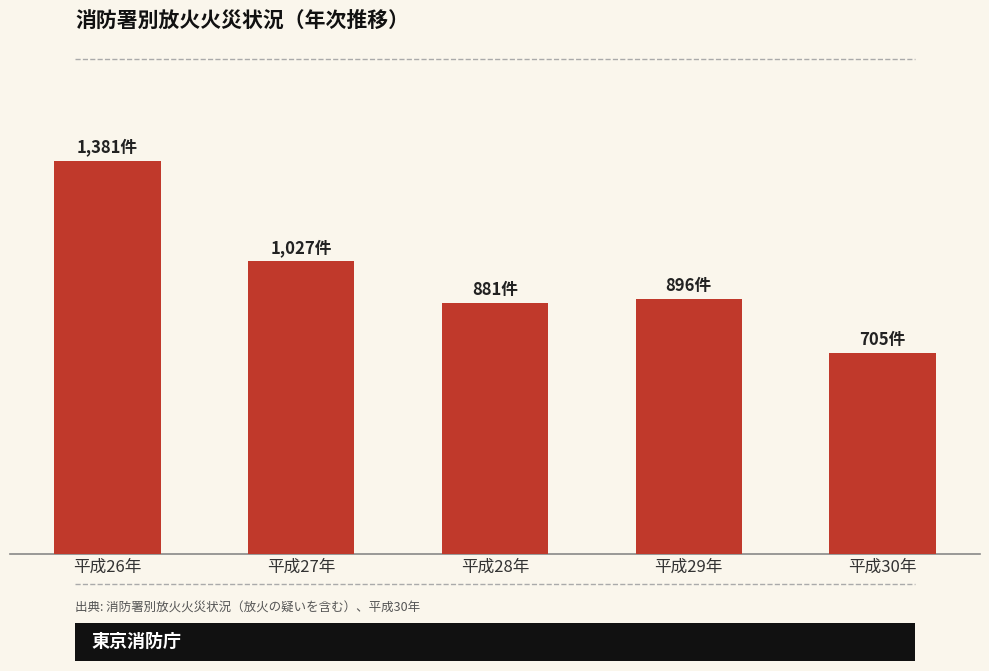

List the labels in order of value, smallest first.

平成30年, 平成28年, 平成29年, 平成27年, 平成26年